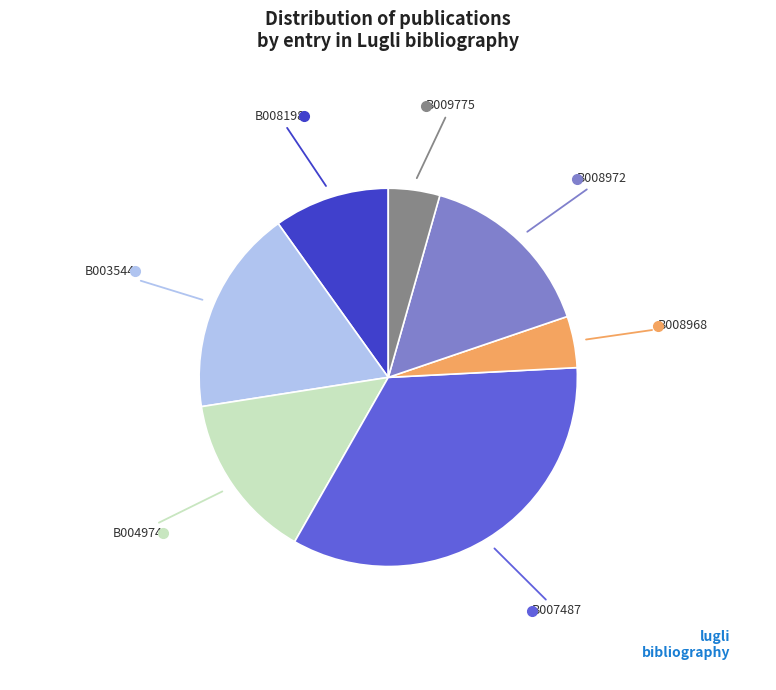

Between B007487 and B008968, which is larger?

B007487